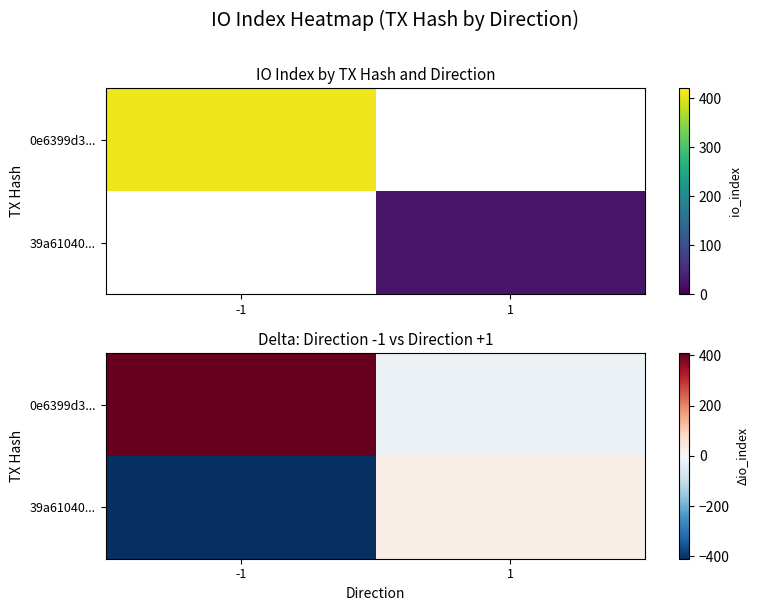

The 0e6399d3... series shows -23 at 1. True or false?

True